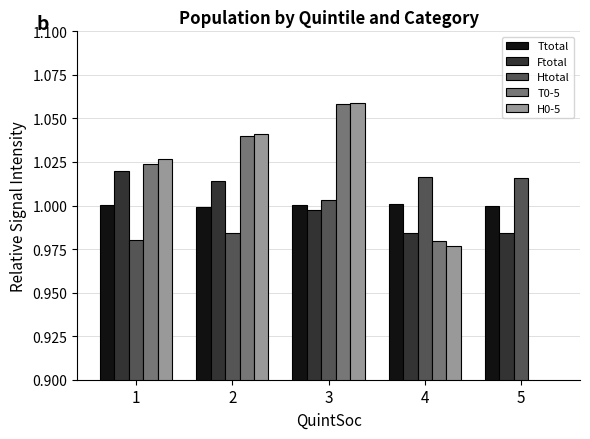

What is the highest value of the Ftotal series?

1.0